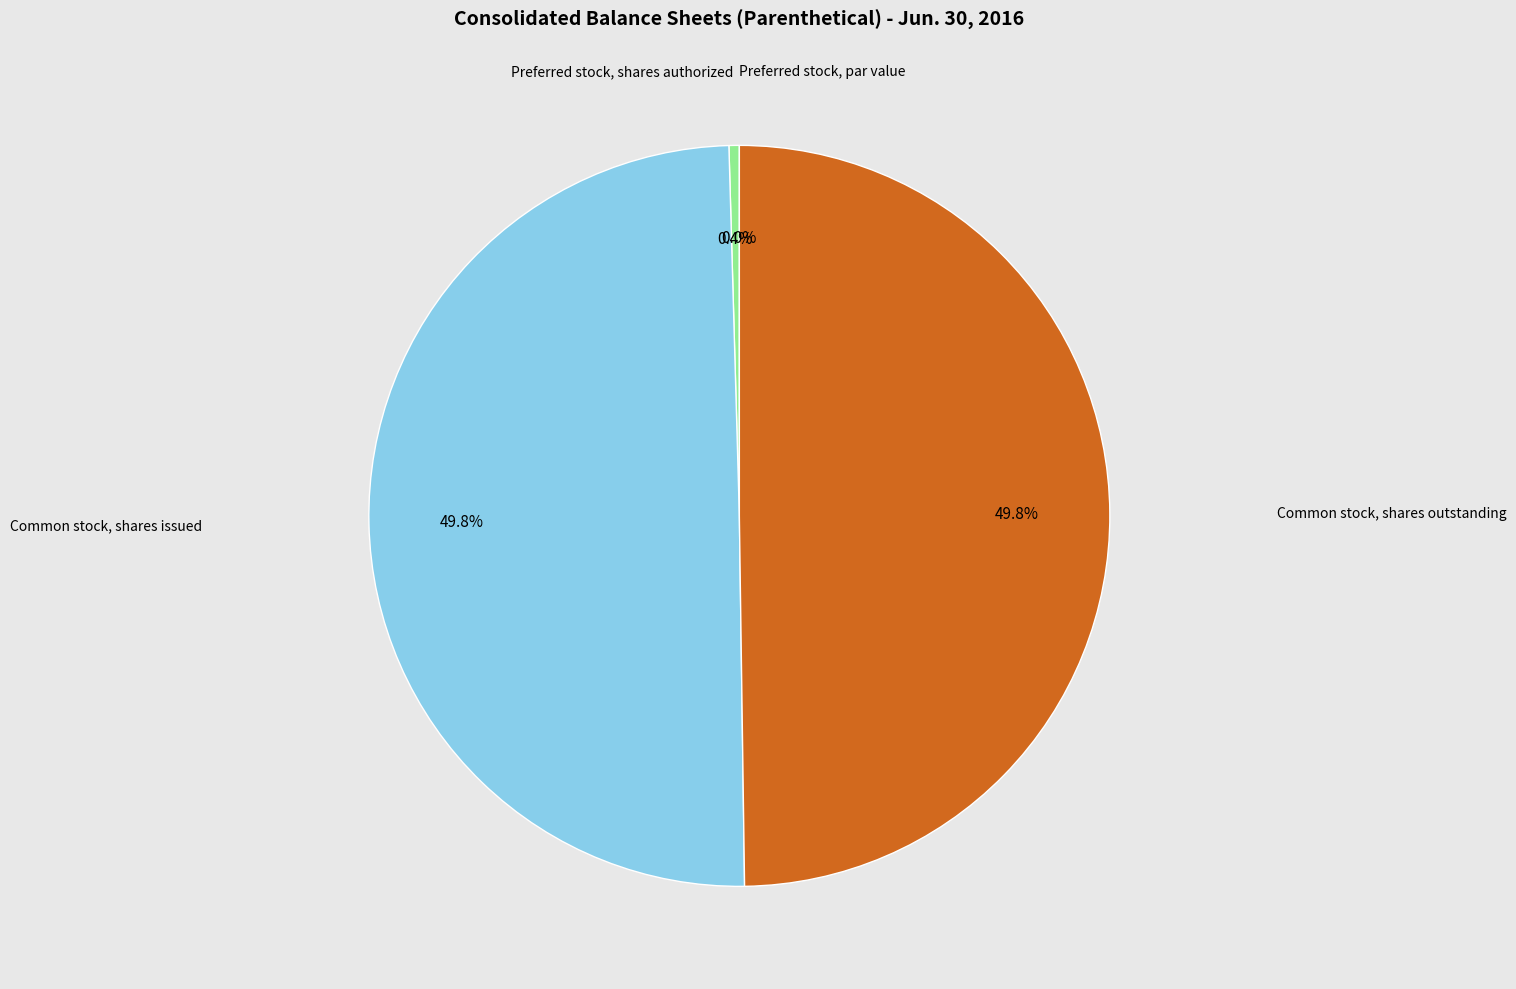

Which category has the smallest portion of the pie?

Preferred stock, par value